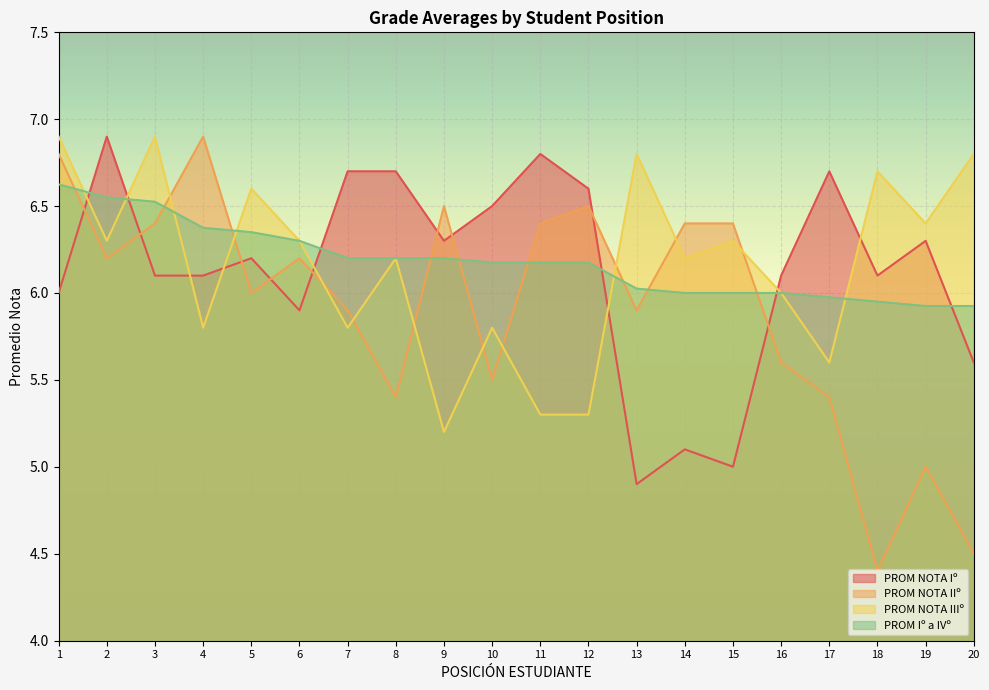

After their last crossing, which series has the higher values: PROM NOTA IIIº or PROM NOTA Iº?

PROM NOTA IIIº